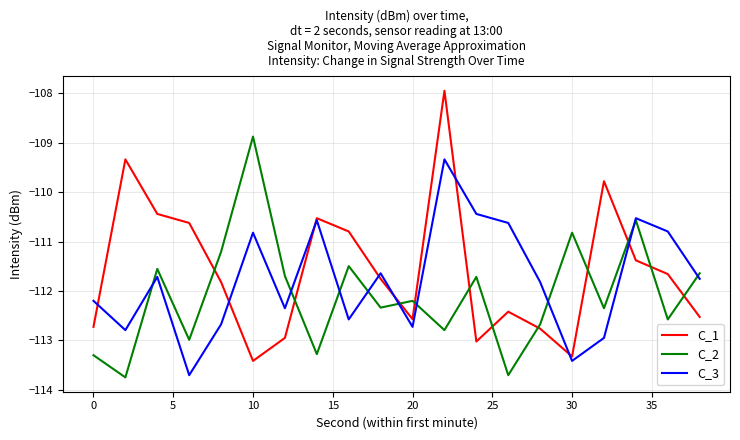

True or false: C_1 and C_2 cross at least once.

True